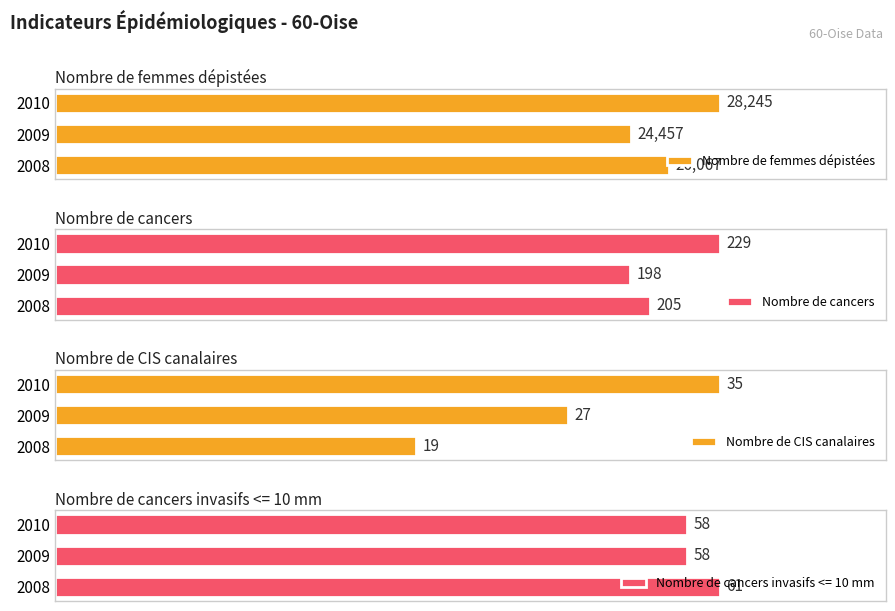

Does the chart contain stacked bars?

No